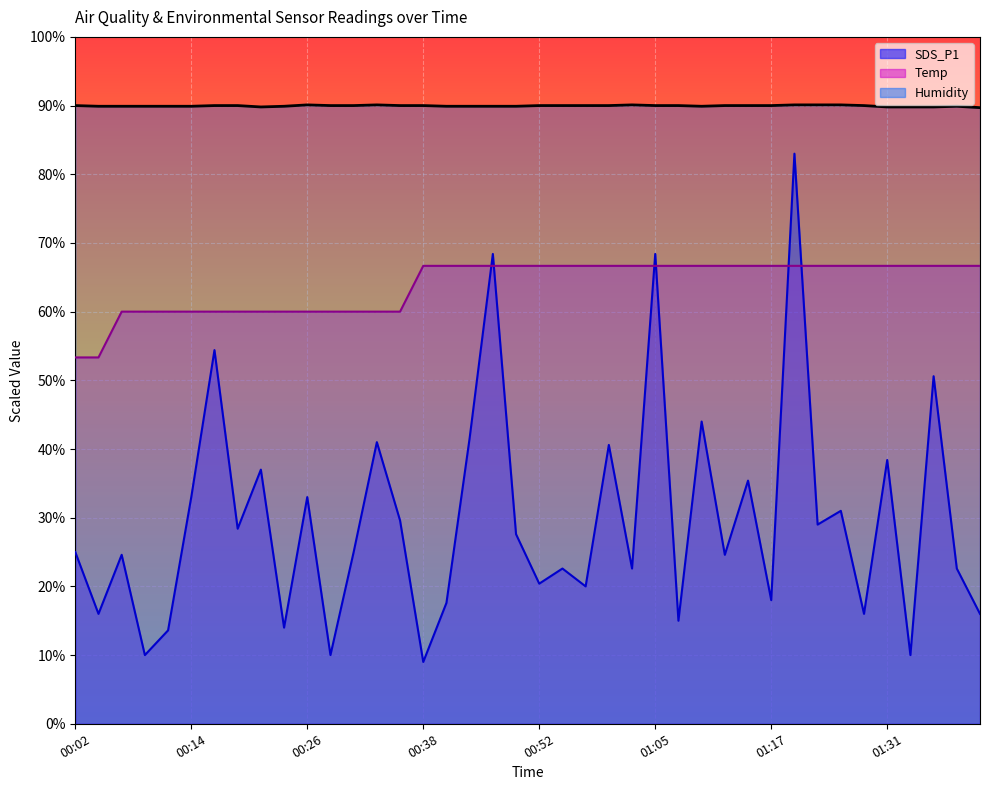

Is it true that Humidity equals 149.9 at 00:26?

False